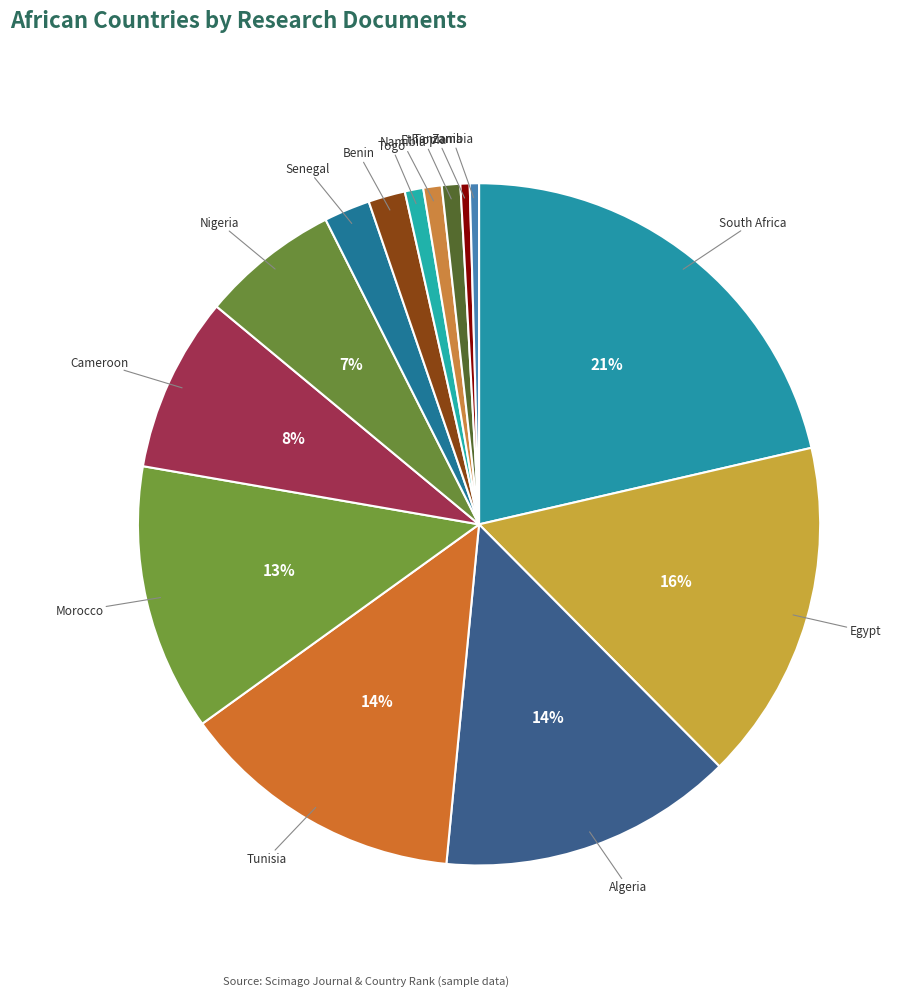

To the nearest percent, what is the difference between the Algeria and Cameroon slice percentages?

6%